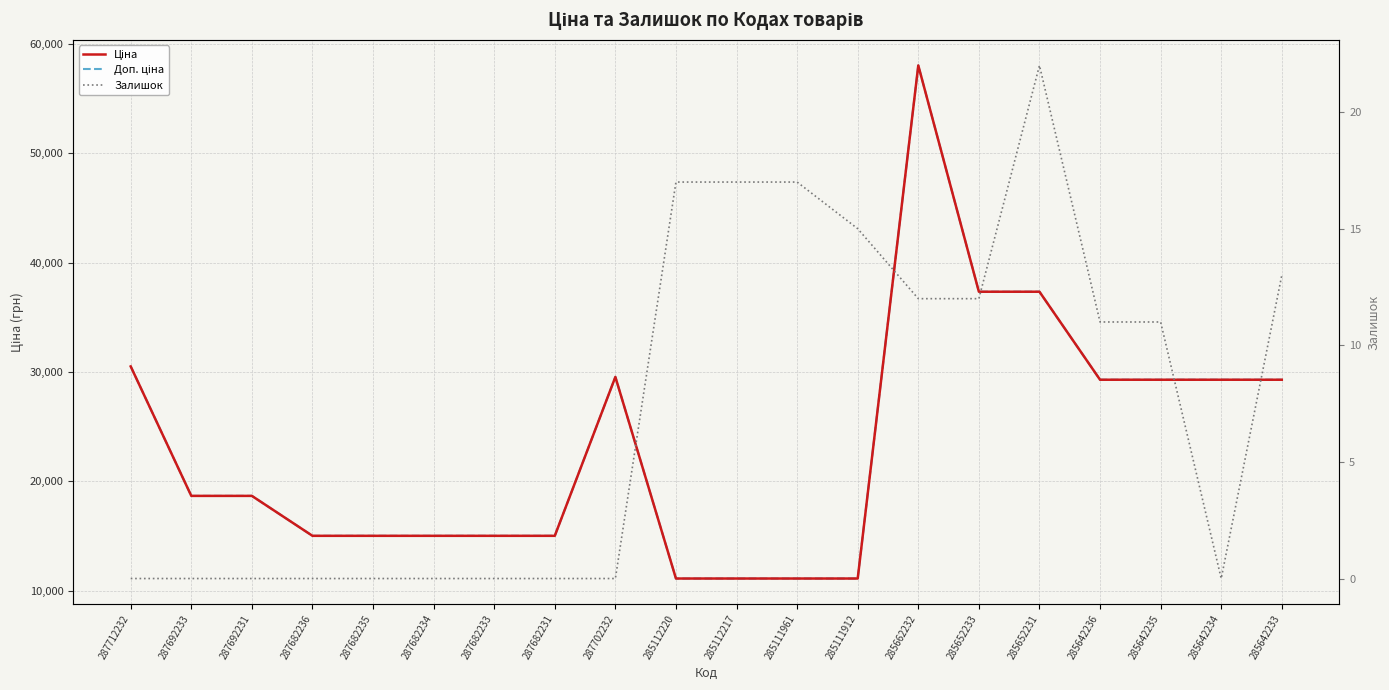

What is the label of the 17th point from the left?

285642236